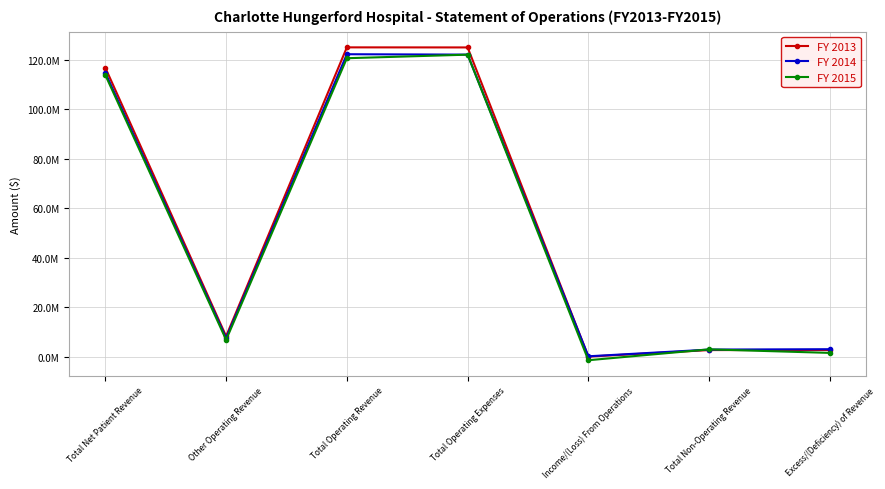

Reading left to right, list all the values displayed in this chart.

FY 2013: 116677548	8250545	124928093	124899985	28108	2664812	2692920
FY 2014: 114622054	7533927	122155981	121998831	157150	2865900	3023050
FY 2015: 113735731	6810203	120545934	121979251	-1433317	2960712	1527395